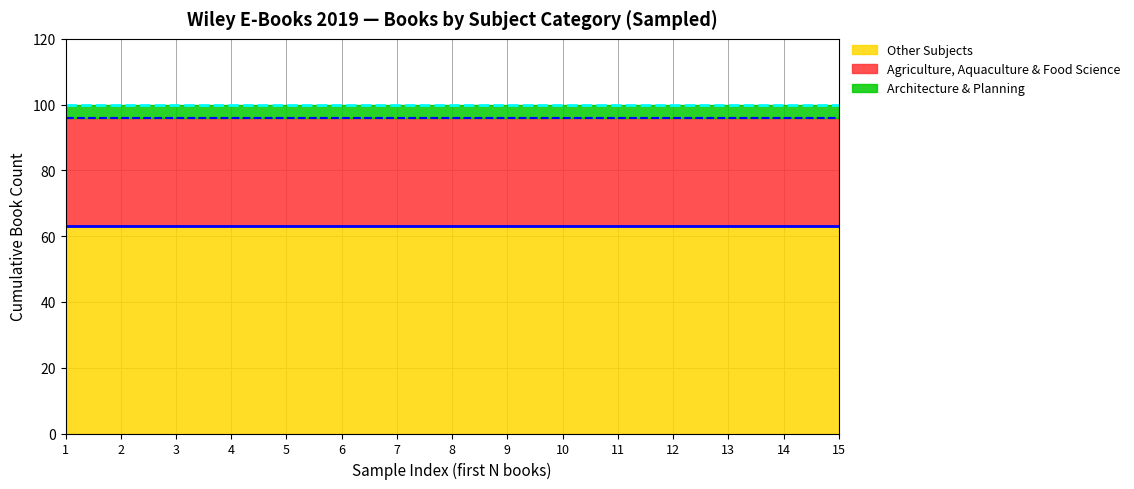

What is the total value across all series at 5?

100